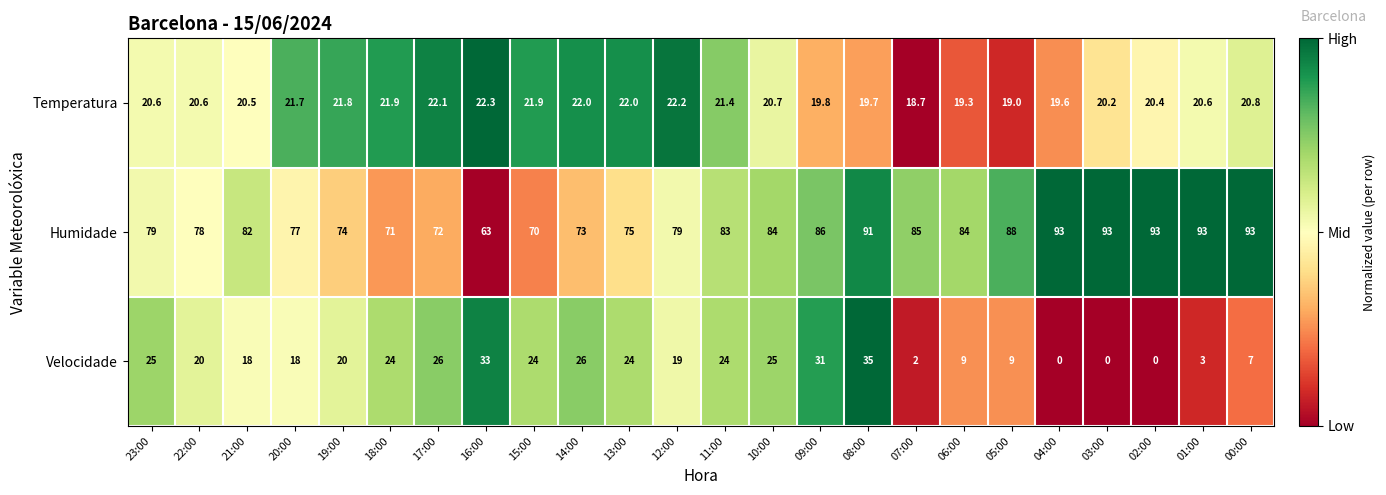

What is the total value across all series at 06:00?

112.3